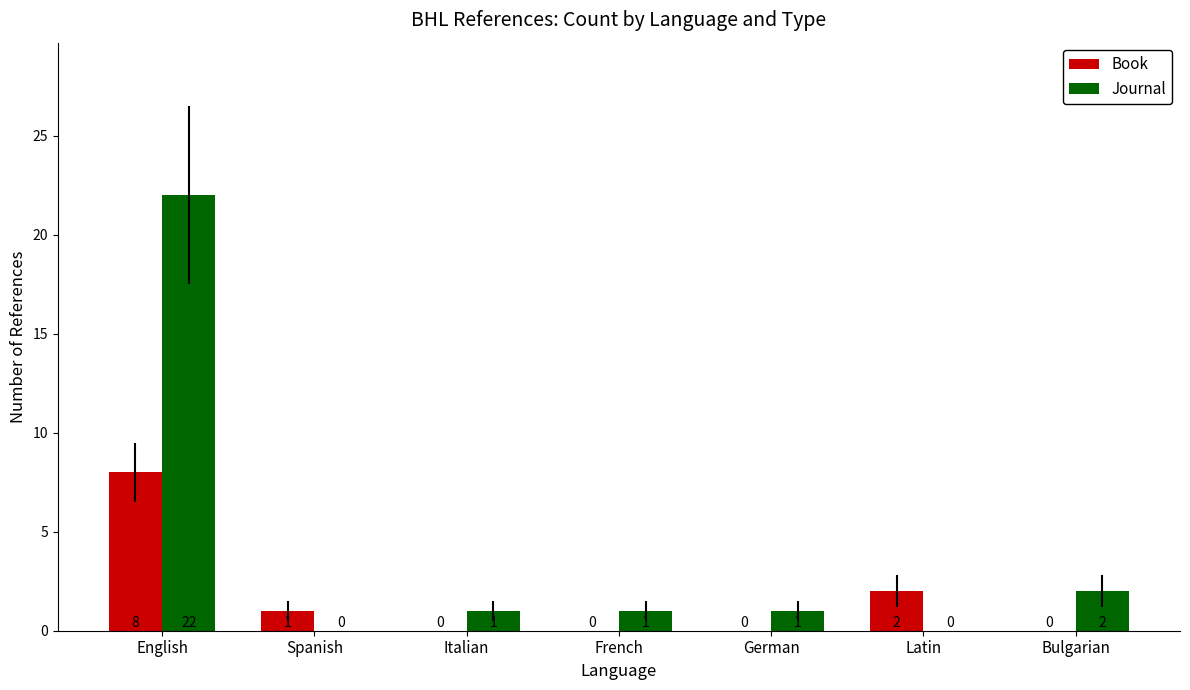

How many Book values are between 0 and 2?

6